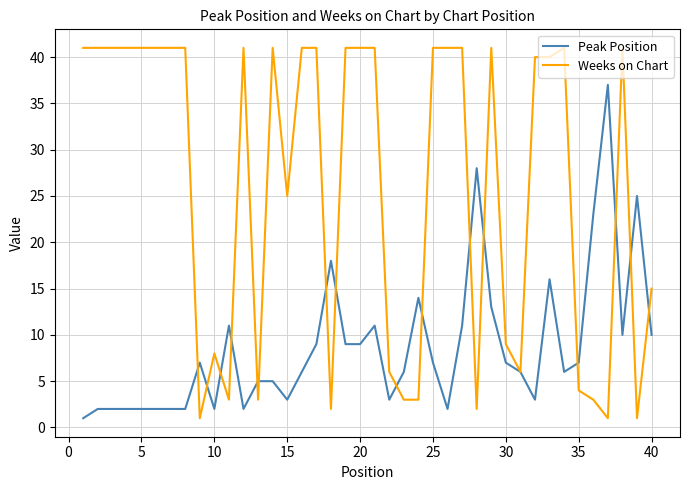

At how many categories does at least one series exceed 29?

24